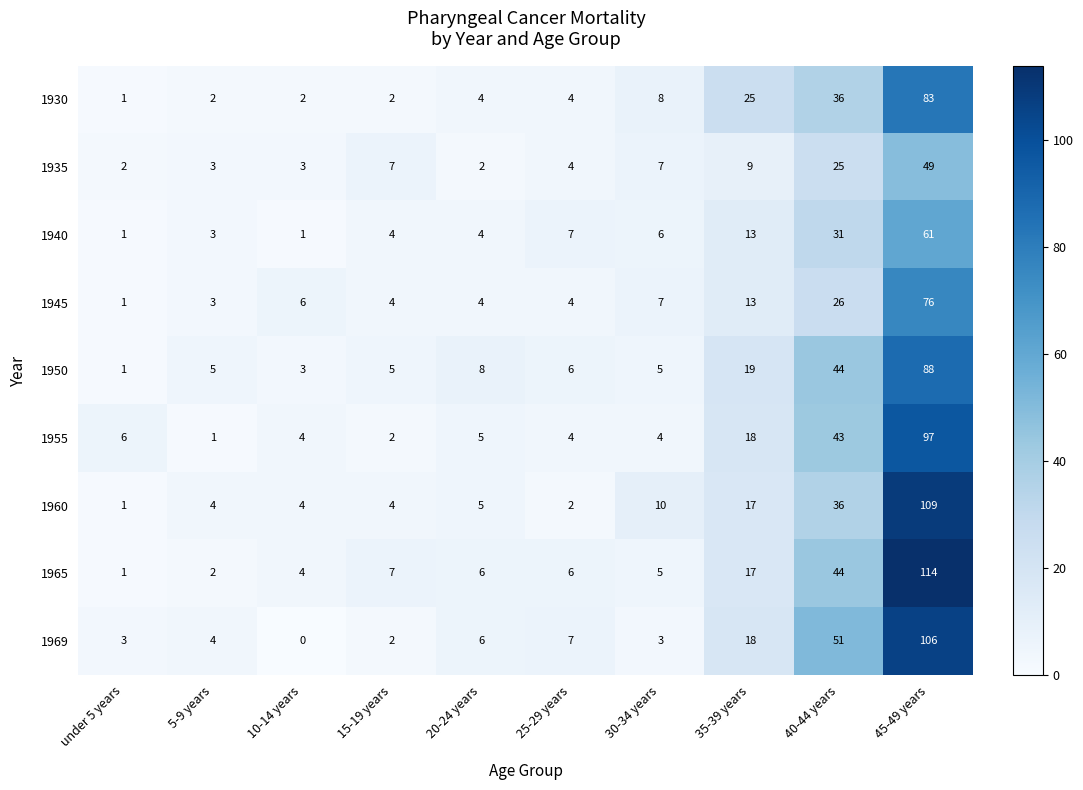

At how many categories does at least one series exceed 45?

2